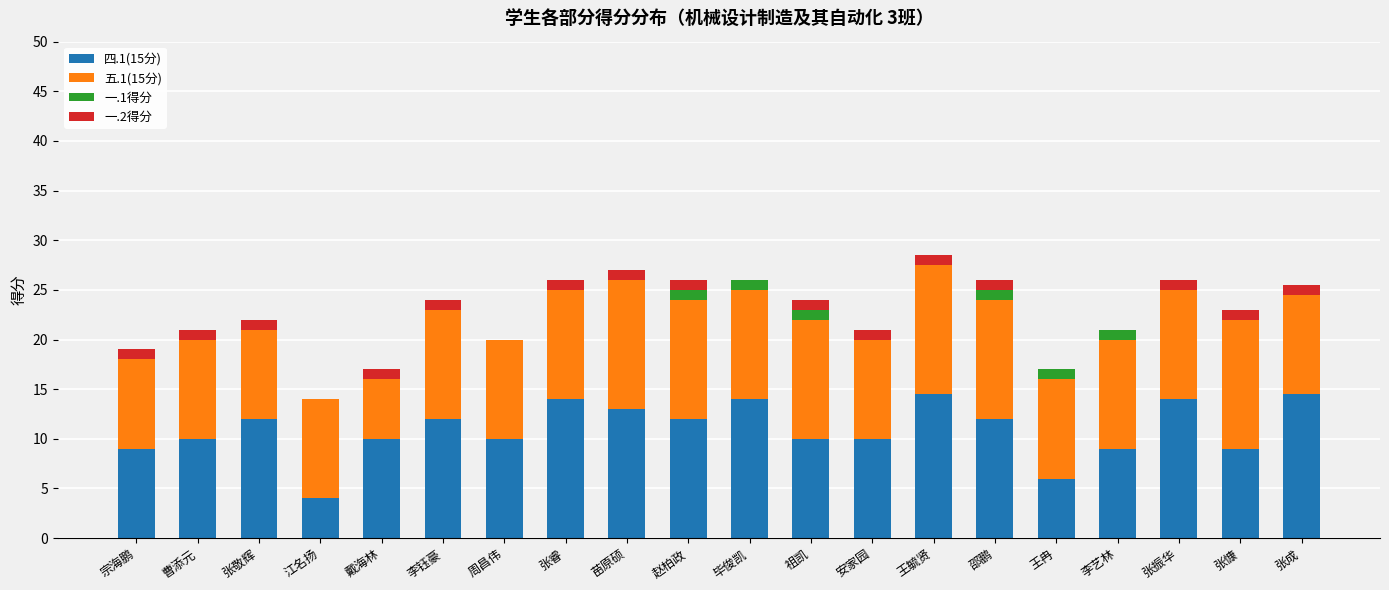

What is the total value across all series at 张慷?

23.0